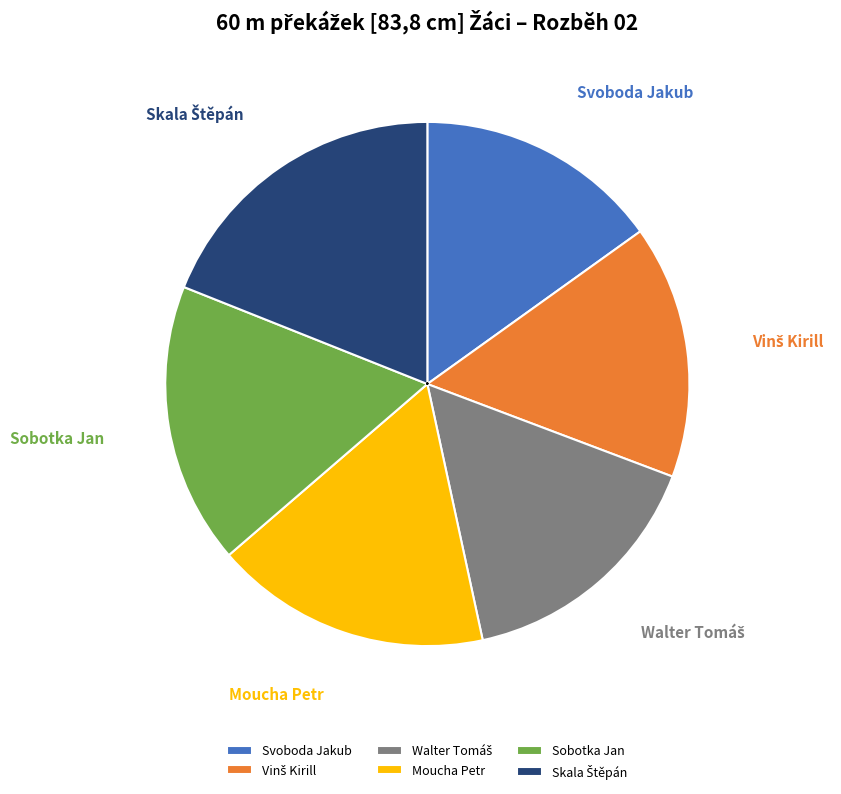

Which slice is the smallest?

Svoboda Jakub